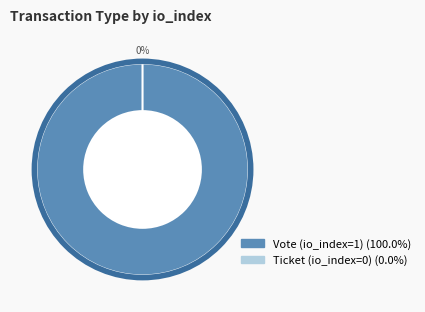

Is it true that Vote (io_index=1) is 100% of the pie?

True